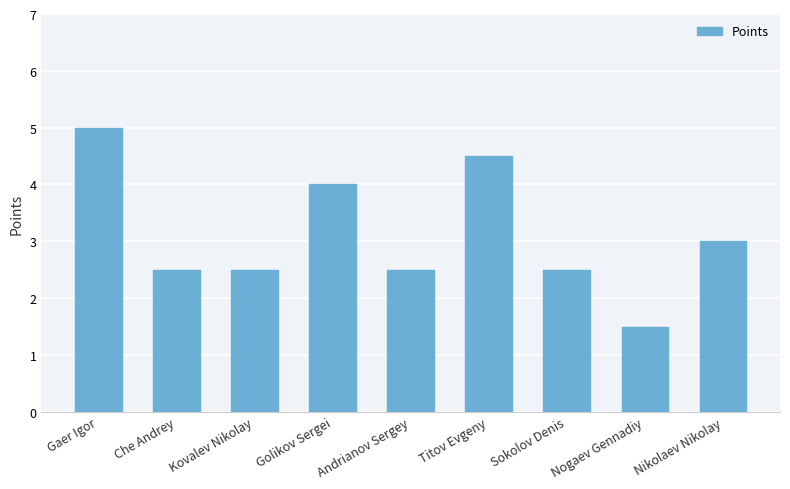

What is the change in value from Che Andrey to Golikov Sergei?

+1.5